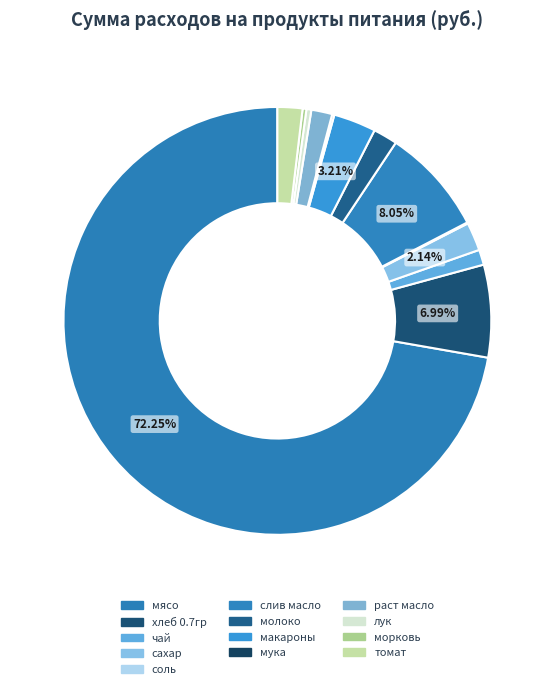

True or false: мясо accounts for 58% of the total.

False